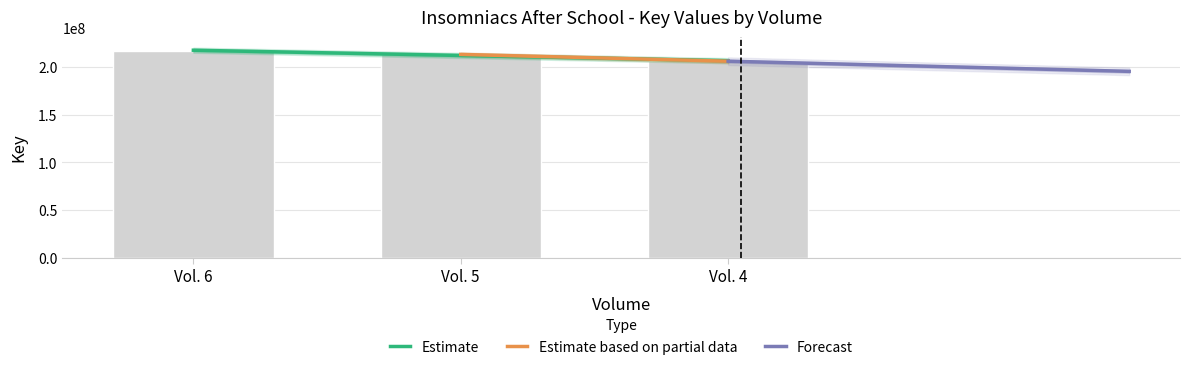

Are the bars grouped side by side (vs. stacked)?

No